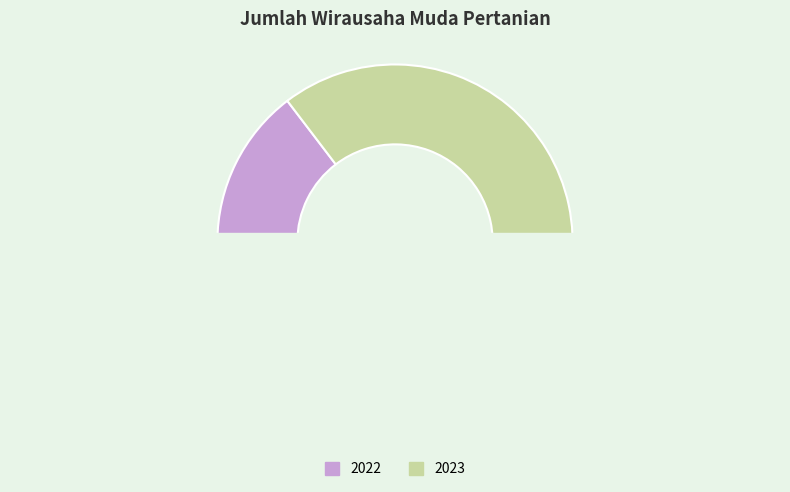

Which slice is the largest?

2023